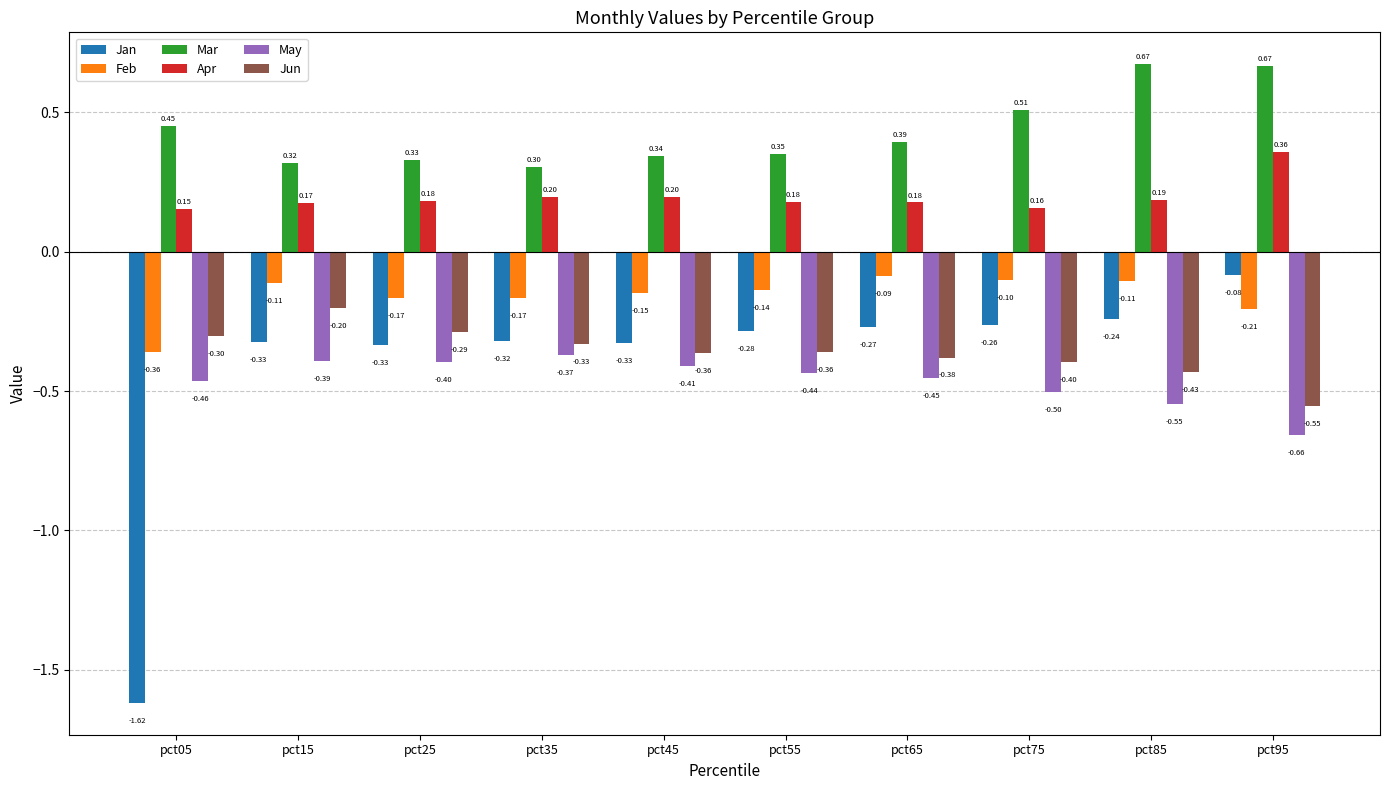

List the series in order of their peak value, highest first.

Mar, Apr, Jan, Feb, Jun, May